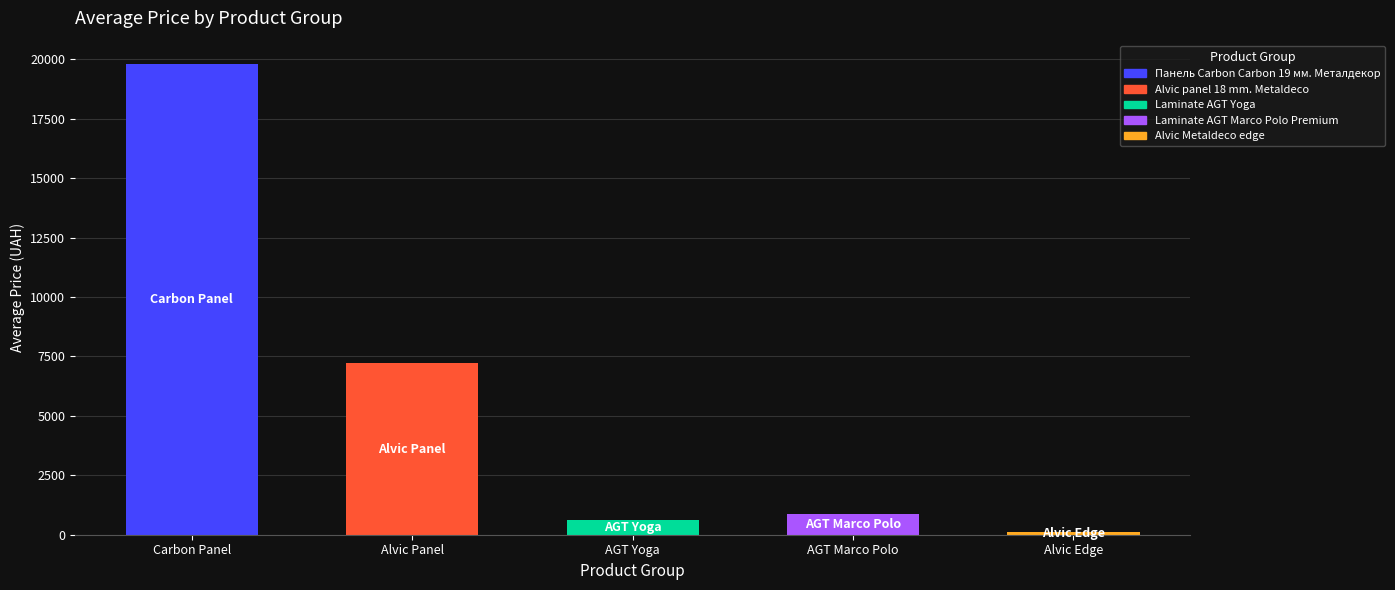

How many data points in Панель Carbon Carbon 19 мм. Металдекор are less than 20407?

1